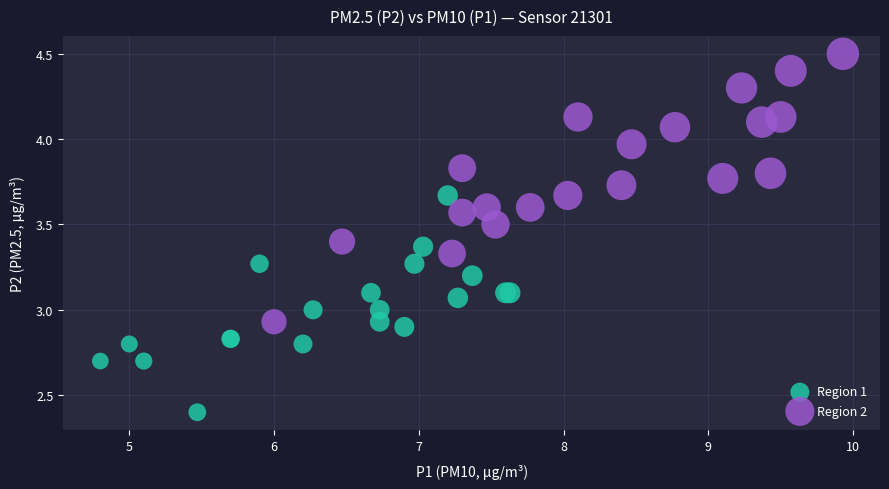

What are all the series names shown in the legend?

Region 1, Region 2